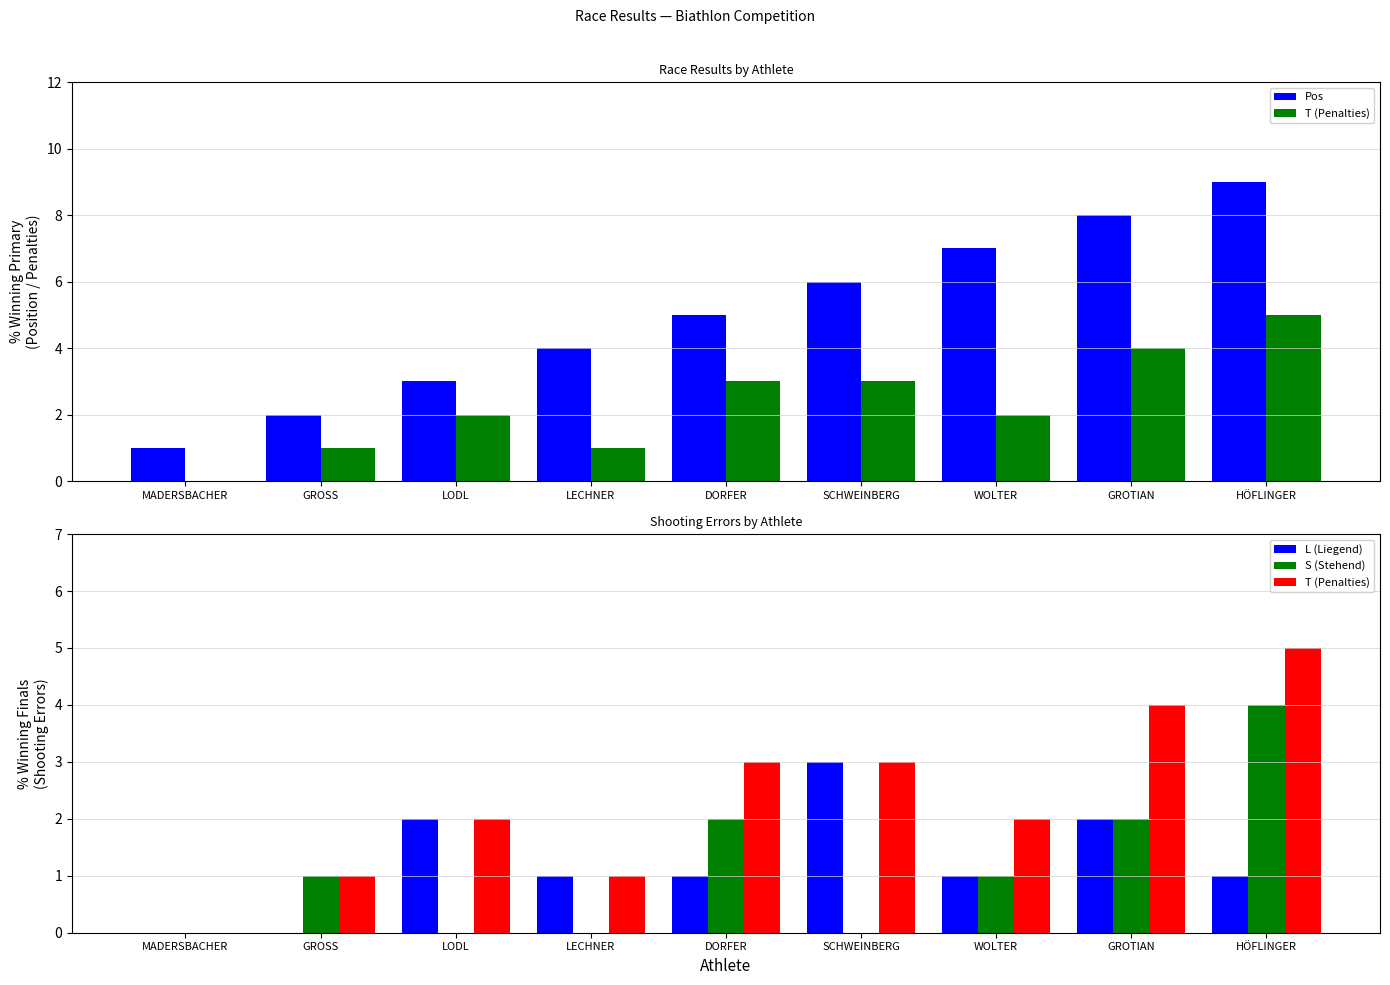

Reading left to right, extract all data points from this chart.

Pos: 1	2	3	4	5	6	7	8	9
T (Penalties): 0	1	2	1	3	3	2	4	5
L (Liegend): 0	0	2	1	1	3	1	2	1
S (Stehend): 0	1	0	0	2	0	1	2	4